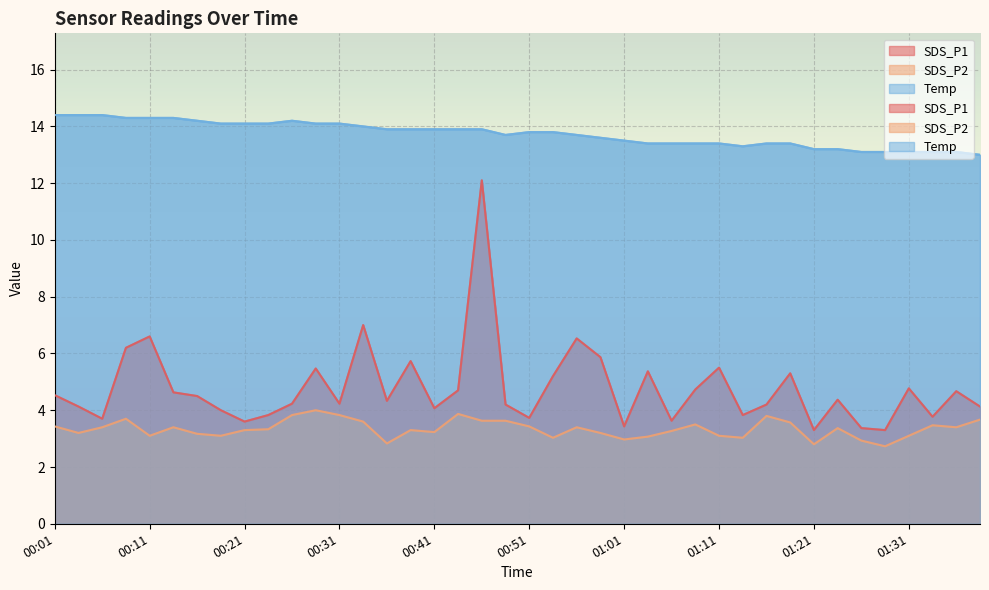

Reading left to right, what are all the values shown in this chart?

SDS_P1: 4.5	4.1	3.7	6.2	6.6	4.6	4.5	4.0	3.6	3.8	4.2	5.5	4.2	7.0	4.3	5.7	4.1	4.7	12.1	4.2	3.7	5.2	6.5	5.9	3.4	5.4	3.6	4.7	5.5	3.8	4.2	5.3	3.3	4.4	3.4	3.3	4.8	3.8	4.7	4.1
SDS_P2: 3.4	3.2	3.4	3.7	3.1	3.4	3.2	3.1	3.3	3.3	3.8	4.0	3.8	3.6	2.8	3.3	3.2	3.9	3.6	3.6	3.4	3.0	3.4	3.2	3.0	3.1	3.3	3.5	3.1	3.0	3.8	3.6	2.8	3.4	2.9	2.7	3.1	3.5	3.4	3.7
Temp: 14.4	14.4	14.4	14.3	14.3	14.3	14.2	14.1	14.1	14.1	14.2	14.1	14.1	14.0	13.9	13.9	13.9	13.9	13.9	13.7	13.8	13.8	13.7	13.6	13.5	13.4	13.4	13.4	13.4	13.3	13.4	13.4	13.2	13.2	13.1	13.1	13.1	13.1	13.1	13.0